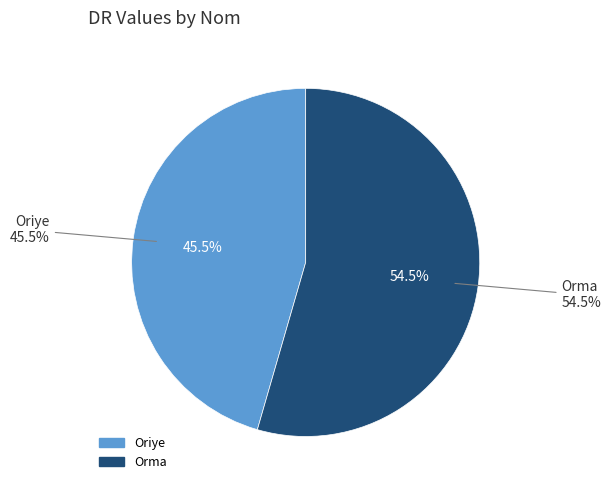

True or false: Orma accounts for 65% of the total.

False